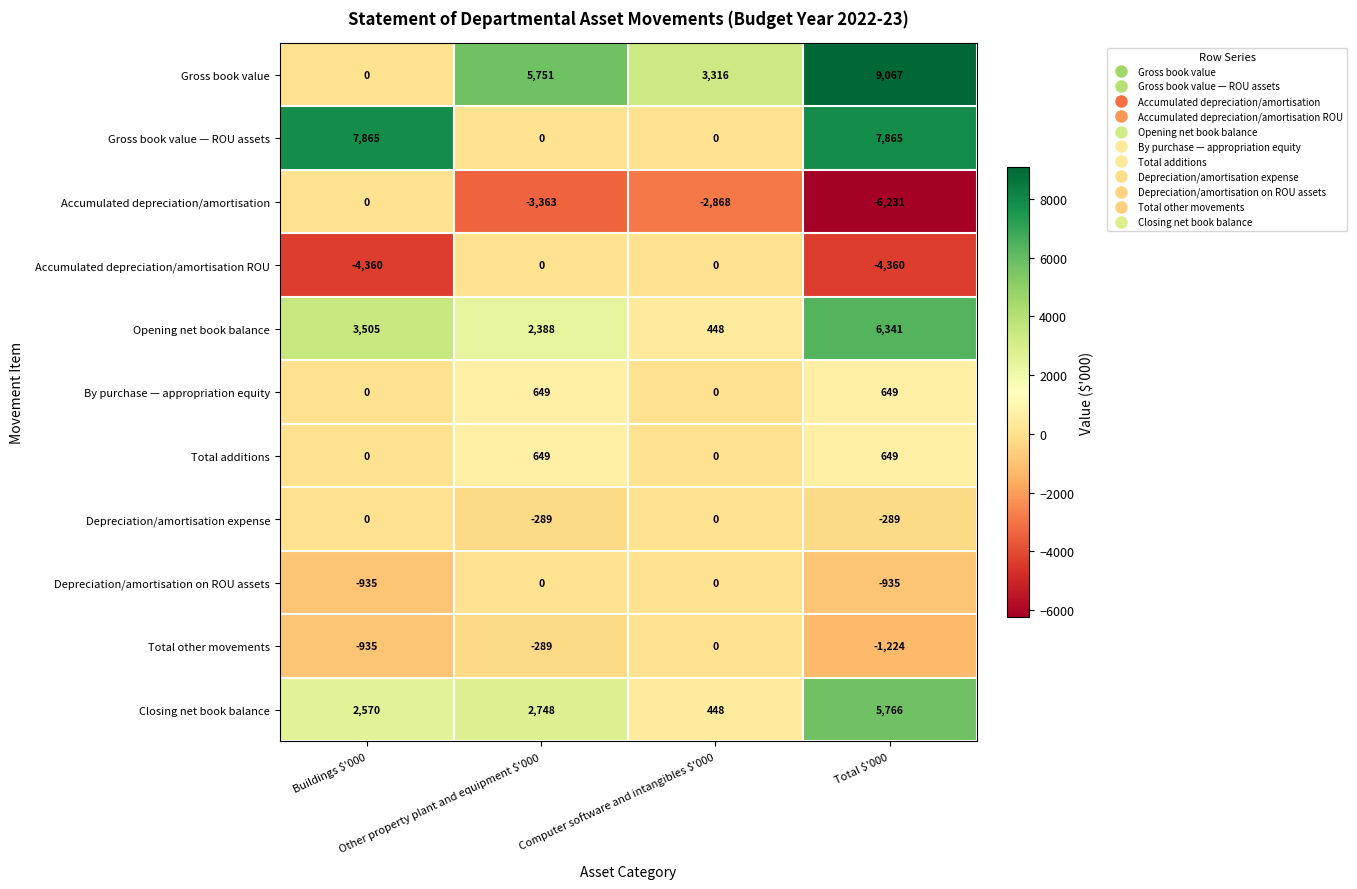

What is the maximum value shown in the chart?

9067